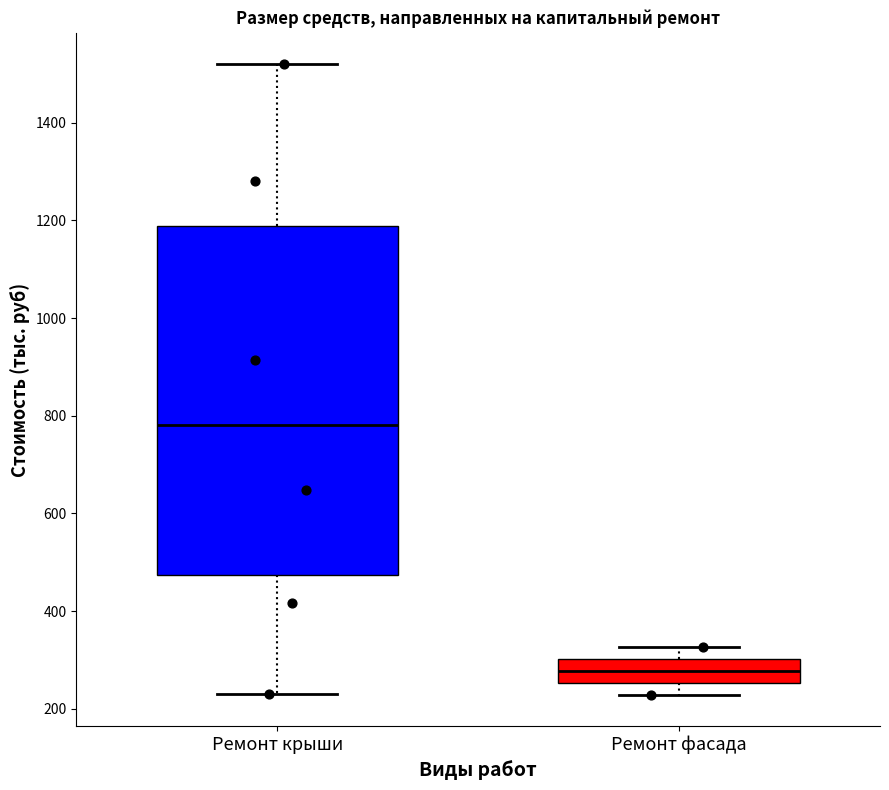

Which box is the tallest, from its lower edge to its upper edge?

Ремонт крыши